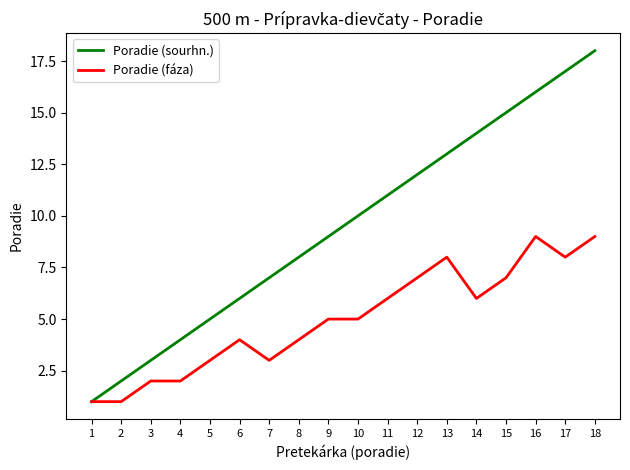

The value of Poradie (sourhn.) at 9 is 5. True or false?

False